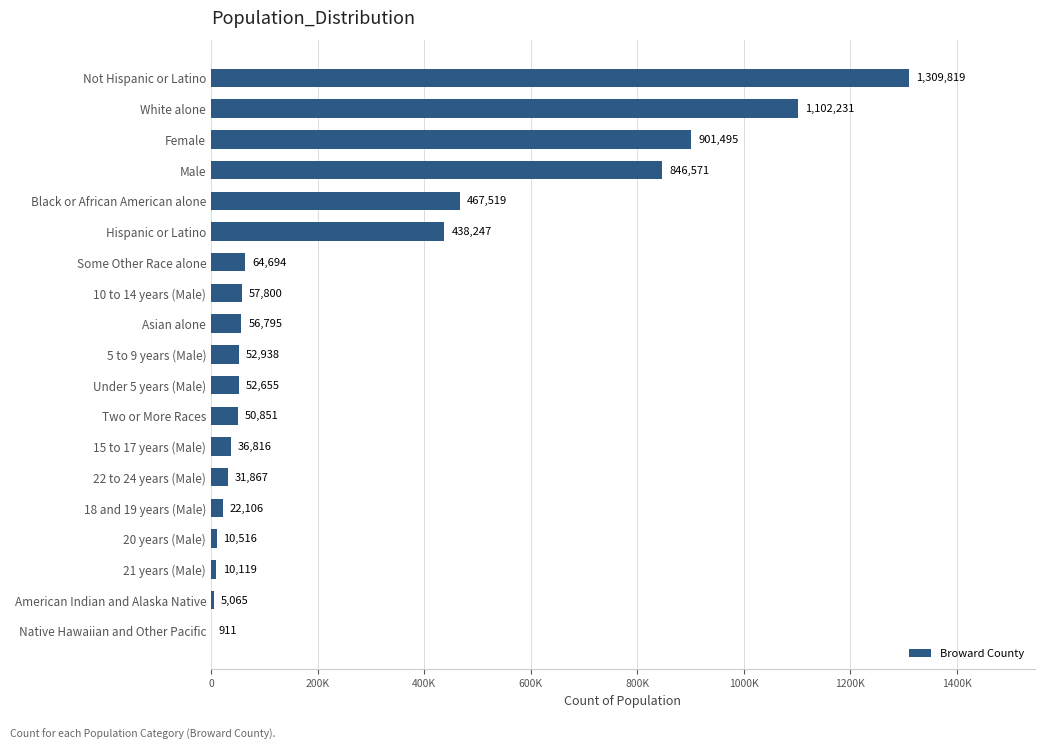

Are the bars horizontal?

Yes